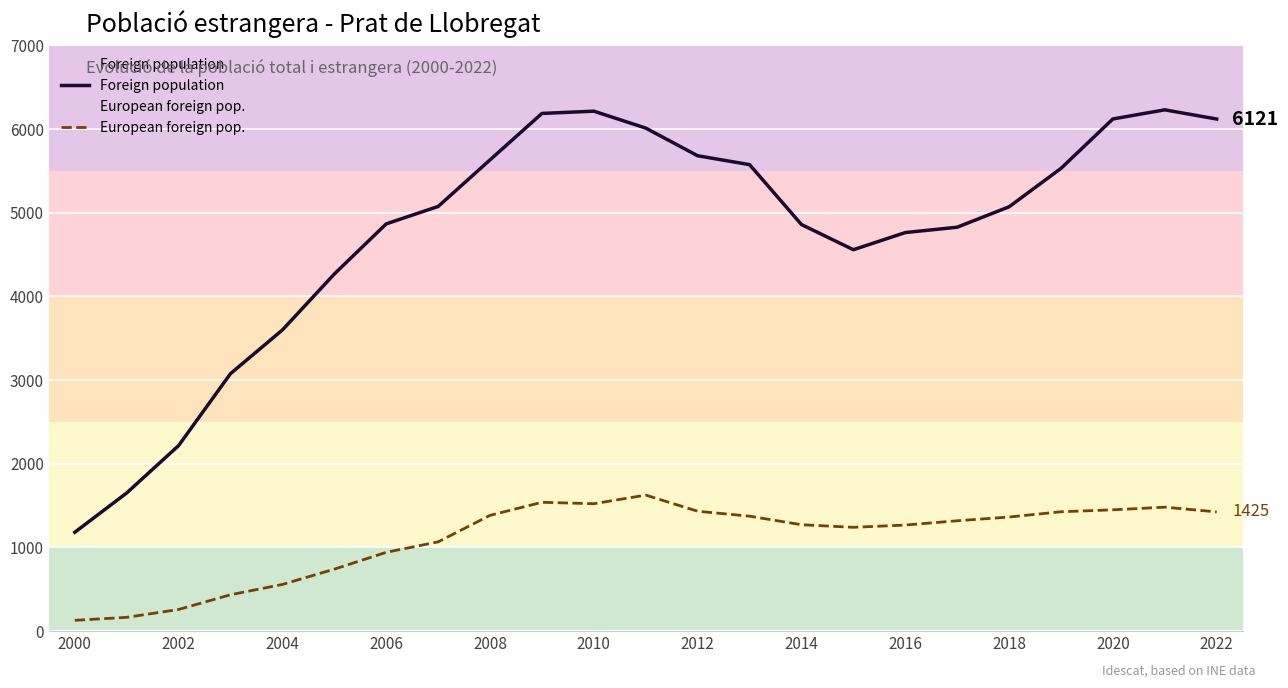

Which series has the widest spread of values?

Foreign population